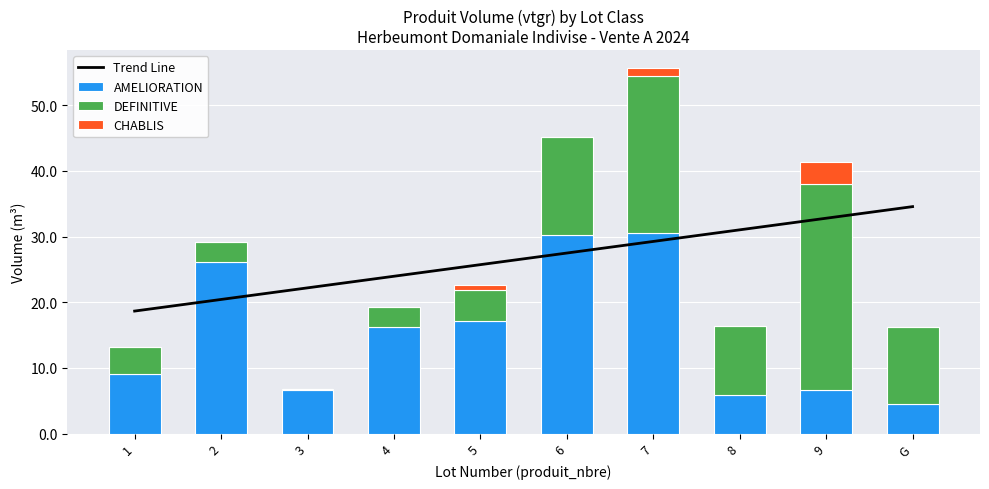

Reading right to left, what are all the values shown in this chart?

Trend Line: G=34.5	9=32.8	8=31.0	7=29.3	6=27.5	5=25.7	4=24.0	3=22.2	2=20.4	1=18.7
AMELIORATION: G=4.5	9=6.6	8=5.9	7=30.6	6=30.2	5=17.2	4=16.3	3=6.6	2=26.2	1=9.1
DEFINITIVE: G=11.7	9=31.3	8=10.5	7=23.8	6=15.0	5=4.7	4=3.1	3=0.2	2=3.0	1=4.1
CHABLIS: G=0.0	9=3.4	8=0.0	7=1.2	6=0.0	5=0.7	4=0.0	3=0.0	2=0.0	1=0.0